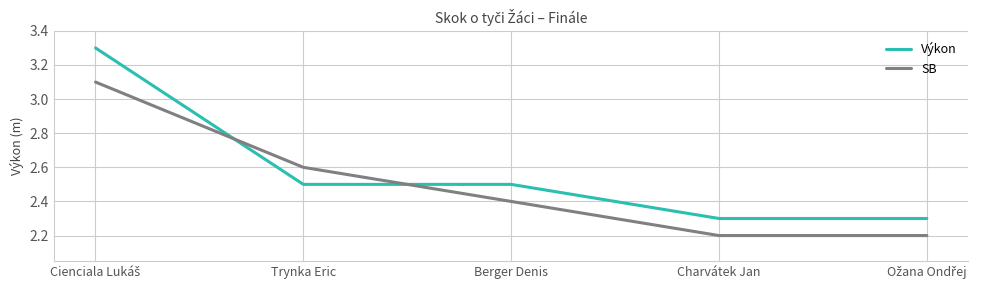

Rank the series by their average value, from lowest to highest.

SB, Výkon